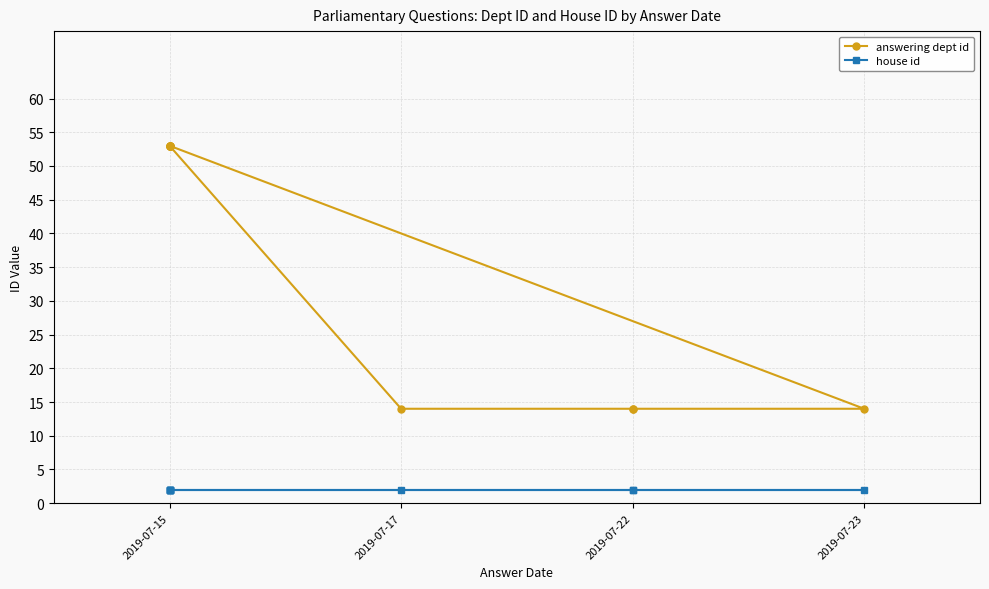

What is the difference between the maximum and second lowest values in the answering dept id series?

39